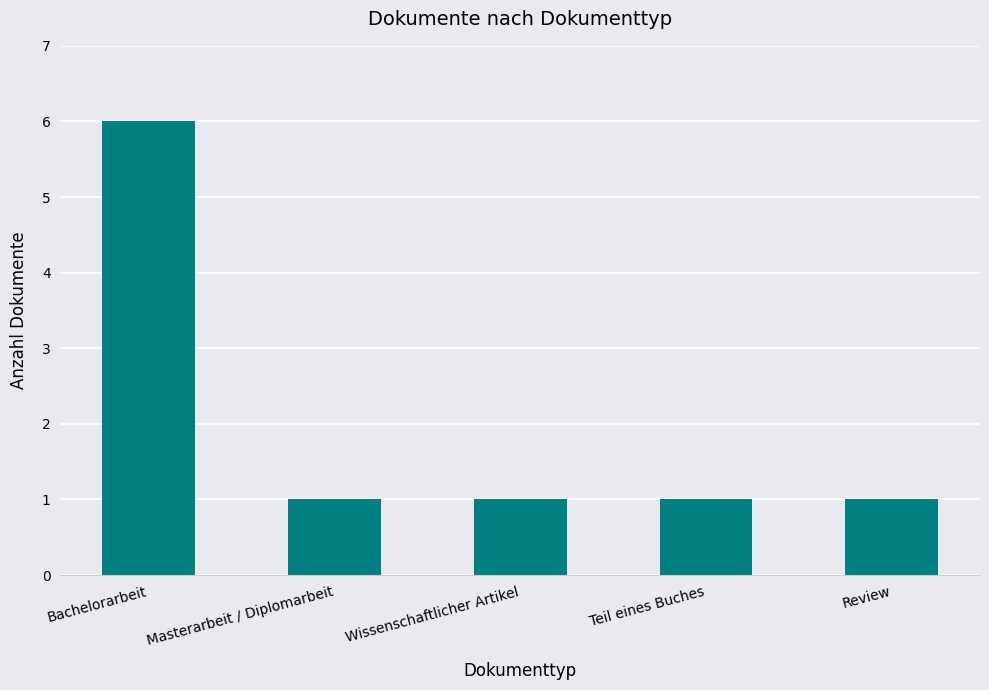

The chart shows a value of 2 at Review. True or false?

False